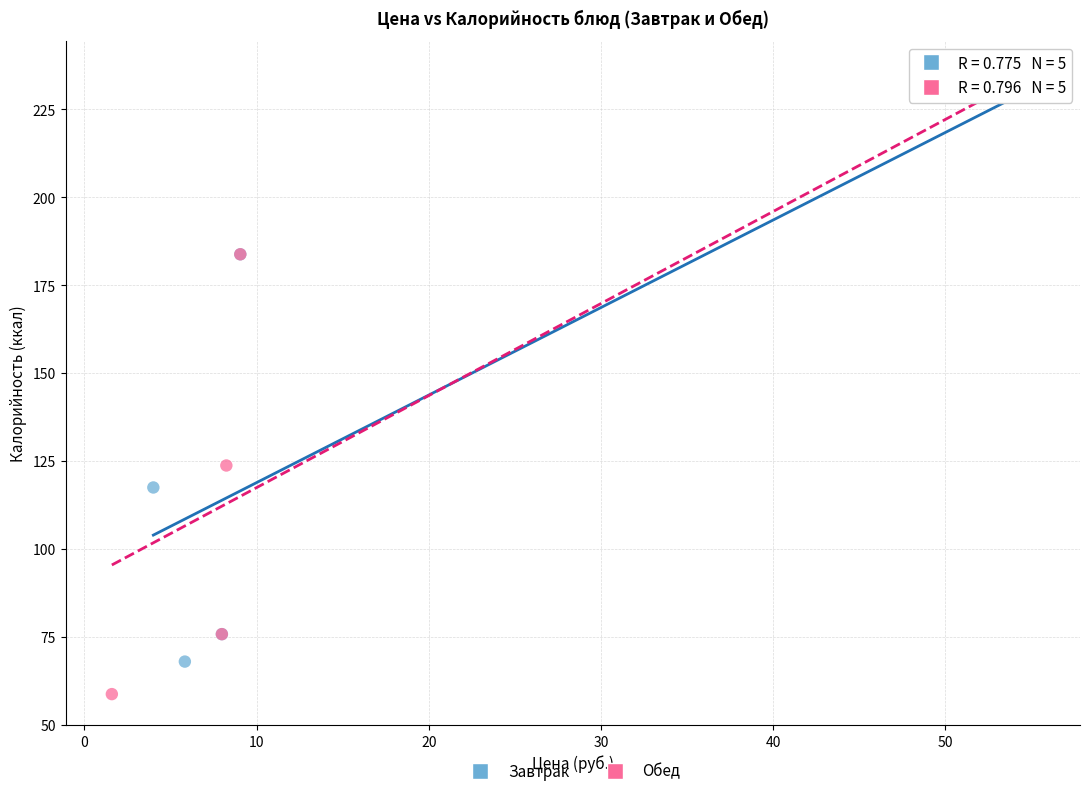

Which series has the widest spread of Y values?

Обед